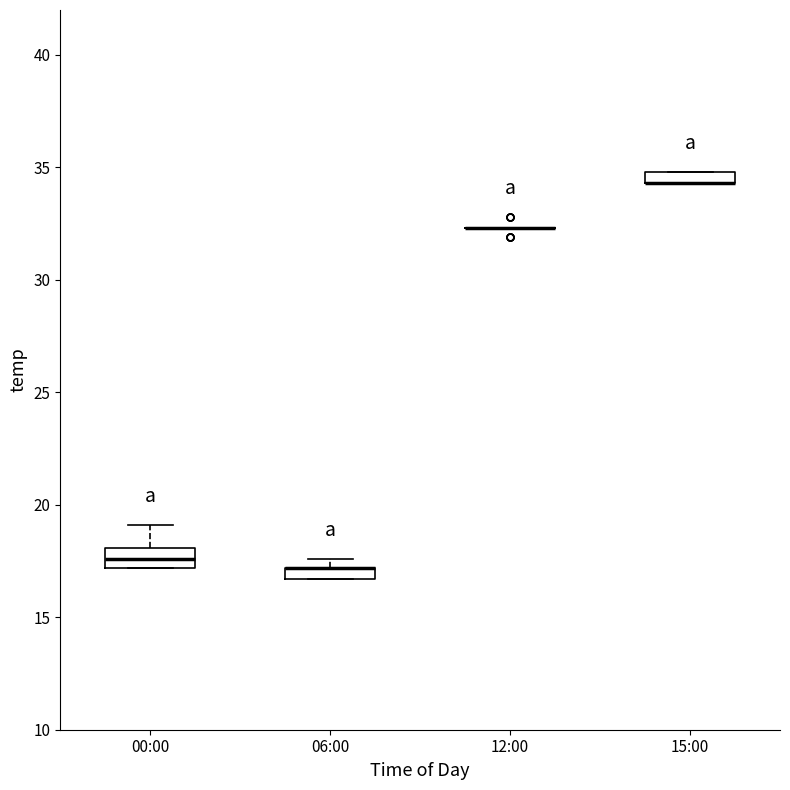

Where is the upper edge of the box for 15:00 on the y-axis? The values are not printed on the chart, so give them approximately, as read against the axis.

35.0